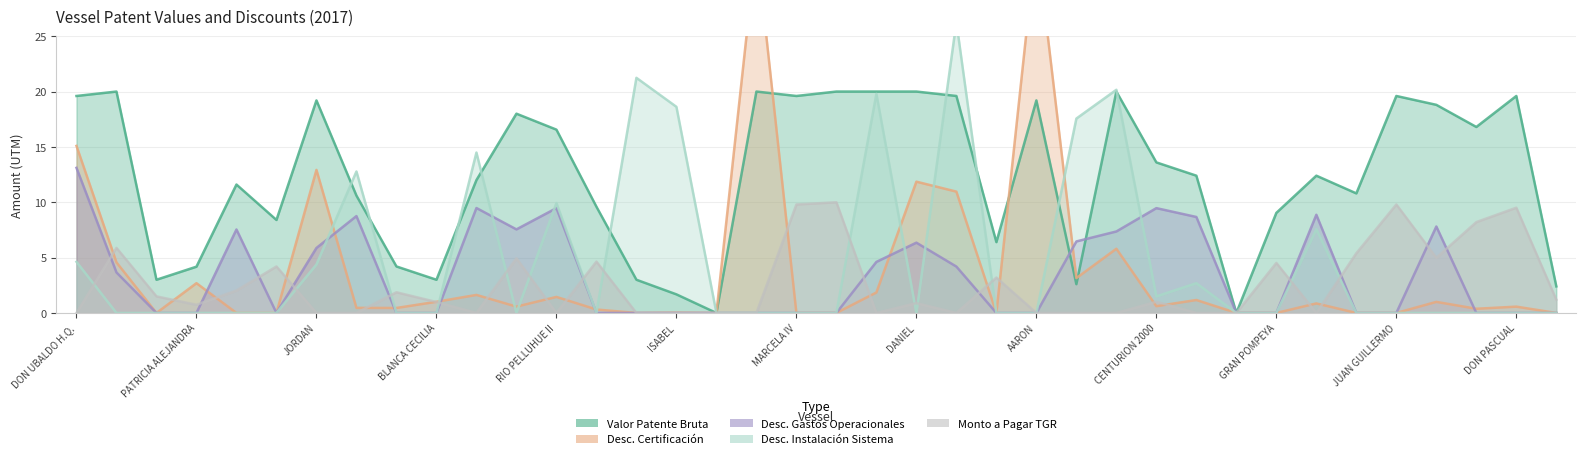

Reading right to left, extract all data points from this chart.

MONTO A PAGAR EN TGR (UTM): 1.2	9.5	8.2	5.0	9.8	5.4	0.0	4.5	0.0	0.0	1.0	0.0	0.0	0.0	3.2	0.0	0.9	0.0	10.0	9.8	0.0	0.0	0.0	0.0	4.6	0.0	4.9	0.0	1.0	1.9	0.0	0.0	4.2	2.0	0.7	1.5	5.9	0.0
VALOR PATENTE BRUTA TOTAL: 2.4	19.6	16.8	18.8	19.6	10.8	12.4	9.0	0.0	12.4	13.6	20.0	2.6	19.2	6.4	19.6	20.0	20.0	20.0	19.6	20.0	0.0	1.7	3.0	9.6	16.6	18.0	12.0	3.0	4.2	10.6	19.2	8.4	11.6	4.2	3.0	20.0	19.6
DESCUENTO CERTIFICACION: 0.0	0.6	0.4	1.0	0.0	0.0	0.9	0.0	0.0	1.2	0.6	5.8	3.1	33.7	0.0	11.0	11.9	1.9	0.0	0.0	33.2	0.0	0.0	0.0	0.3	1.4	0.6	1.6	1.0	0.5	0.5	12.9	0.0	0.0	2.7	0.0	4.6	15.1
DESCUENTO GASTOS OPERACIONALES: 0.0	0.0	0.0	7.8	0.0	0.0	8.9	0.0	0.0	8.7	9.5	7.4	6.5	0.0	0.0	4.2	6.3	4.6	0.0	0.0	0.0	0.0	0.0	0.0	0.0	9.5	7.5	9.5	0.0	0.0	8.8	5.9	0.0	7.5	0.0	0.0	3.7	13.1
DESCUENTO INSTALACION SISTEMA: 0.0	0.0	0.0	0.0	0.0	0.0	7.6	0.0	0.0	2.7	1.5	20.2	17.6	0.0	0.0	26.3	0.0	19.8	0.0	0.0	0.0	0.0	18.6	21.2	0.0	9.9	0.0	14.5	0.0	0.0	12.8	4.4	0.0	0.0	0.0	0.0	0.0	4.6